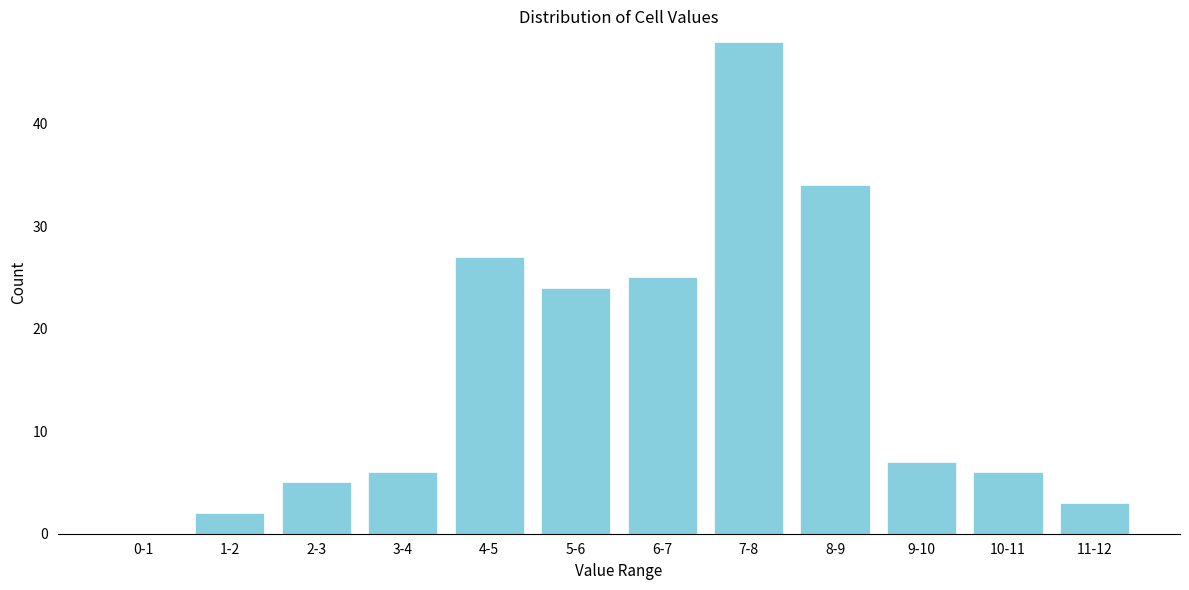

Reading left to right, extract all data points from this chart.

0-1=0	1-2=2	2-3=5	3-4=6	4-5=27	5-6=24	6-7=25	7-8=48	8-9=34	9-10=7	10-11=6	11-12=3